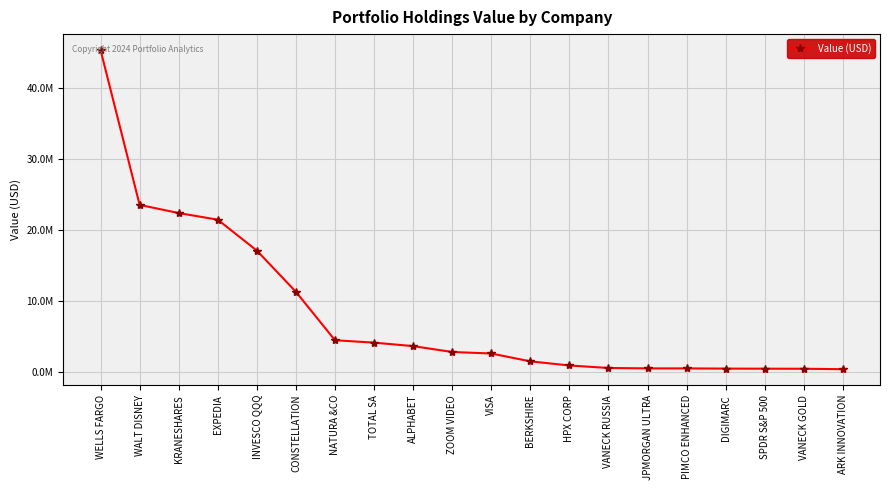

Is this an area chart (filled region under the line)?

No